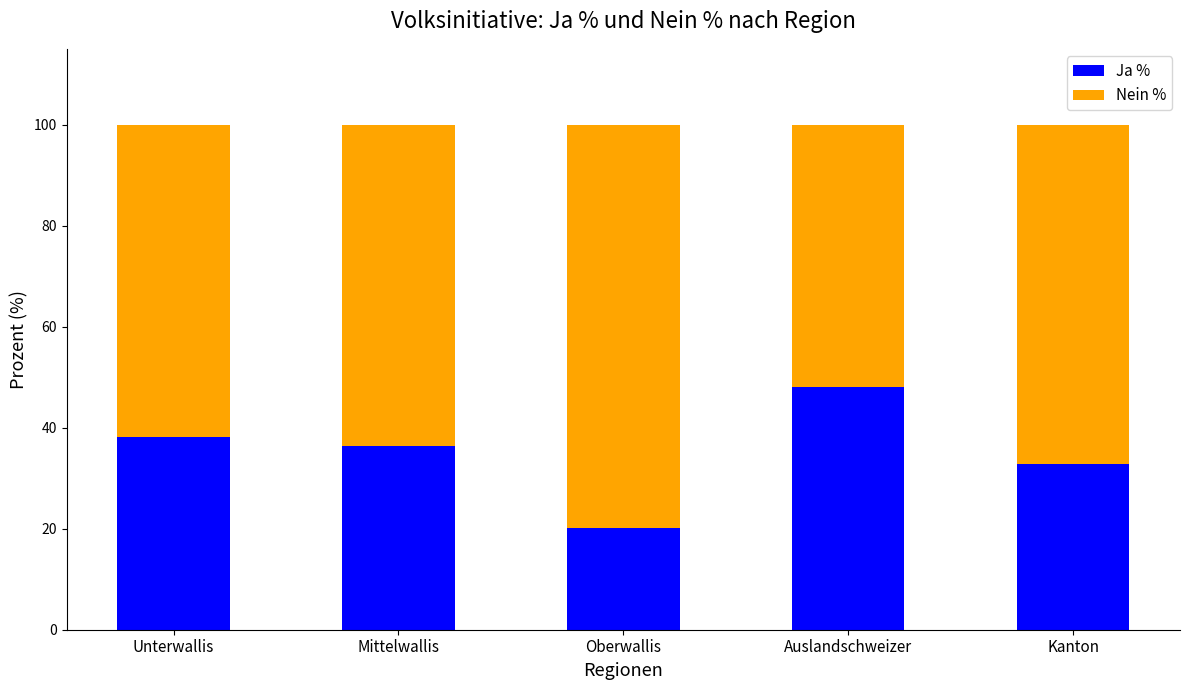

Is it true that Ja % equals 38.2 at Unterwallis?

True